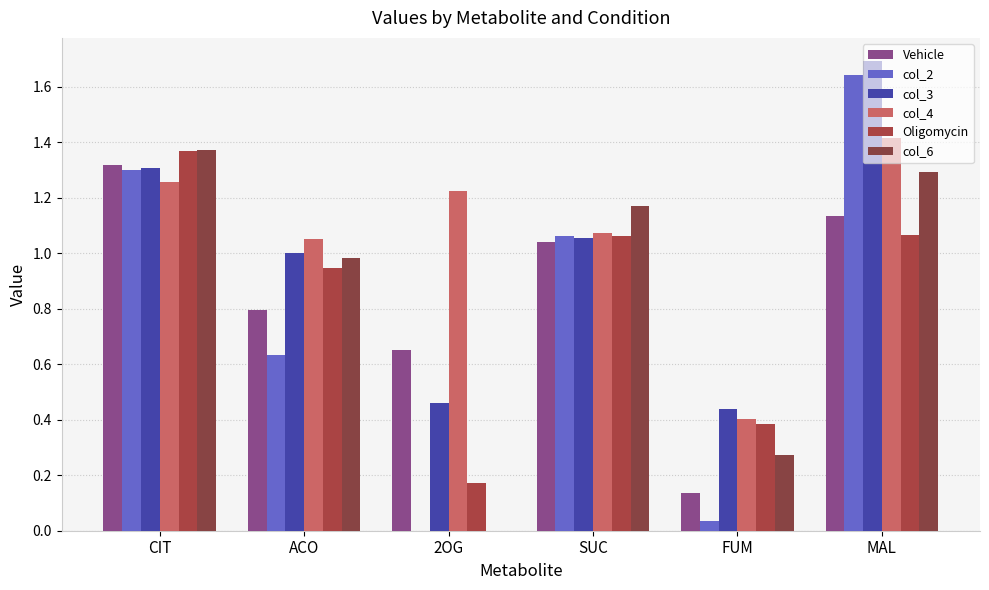

Which category has the highest value in the Vehicle series?

CIT